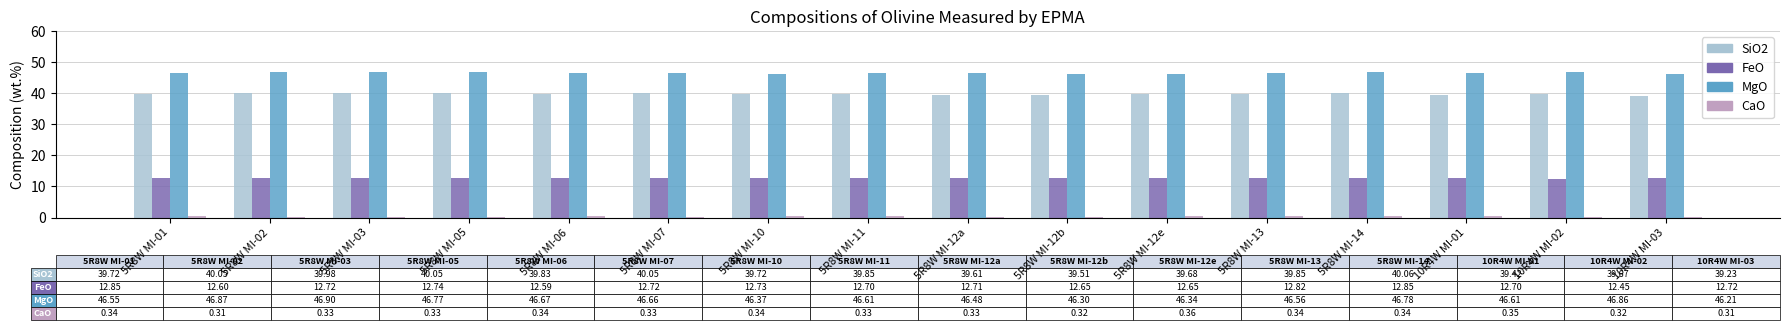

At how many categories does at least one series exceed 2?

16